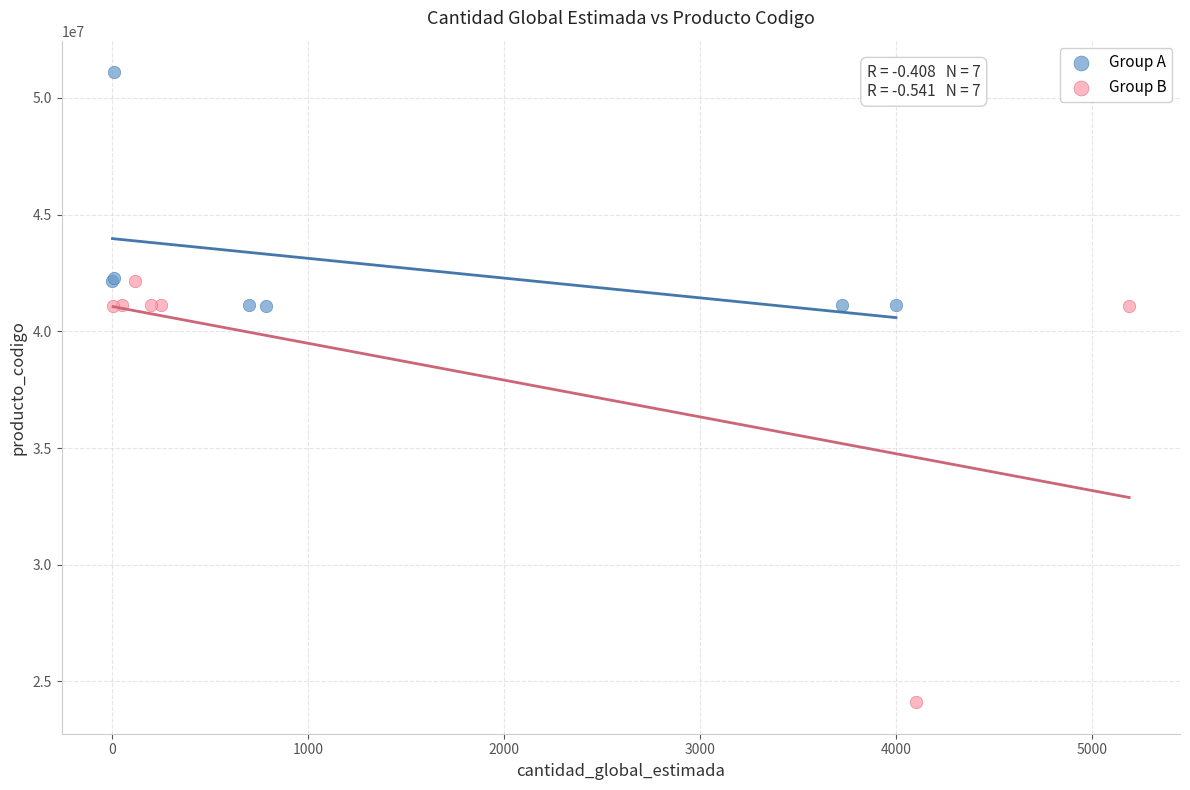

Which series contains the lowest Y value?

Group B